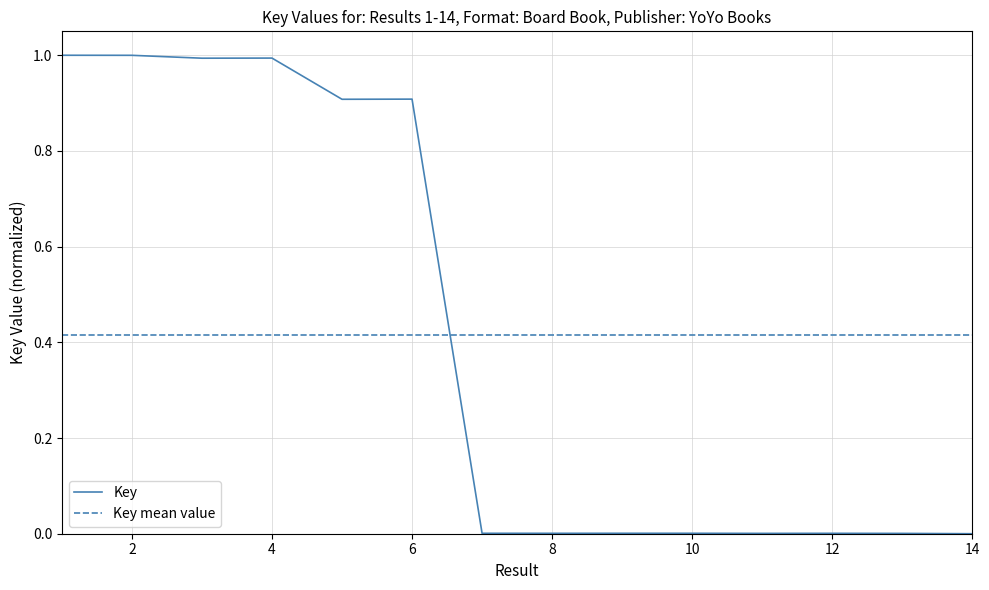

Where is the first local minimum?

3